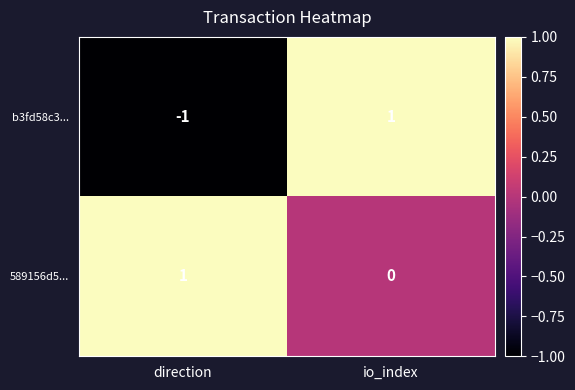

At which category is the sum across all series the highest?

io_index